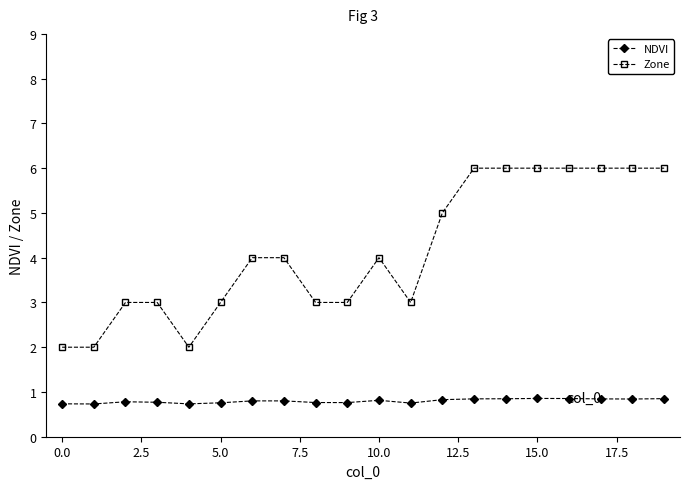

True or false: NDVI has more than 2 points higher than both neighbors.

True